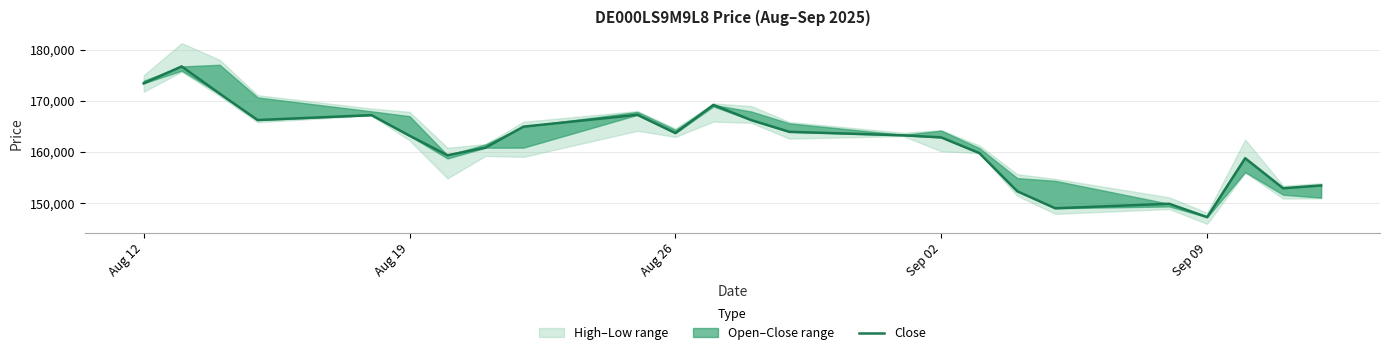

Is it true that the value at Aug 26 is 220455?

False